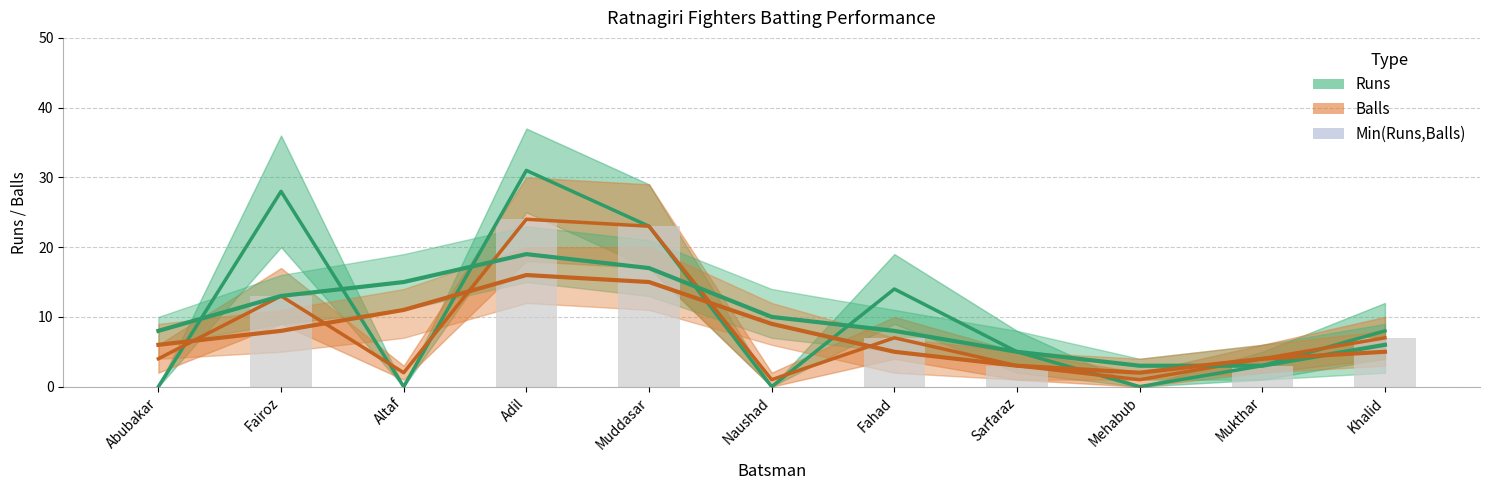

What position from the right is Adil?

8